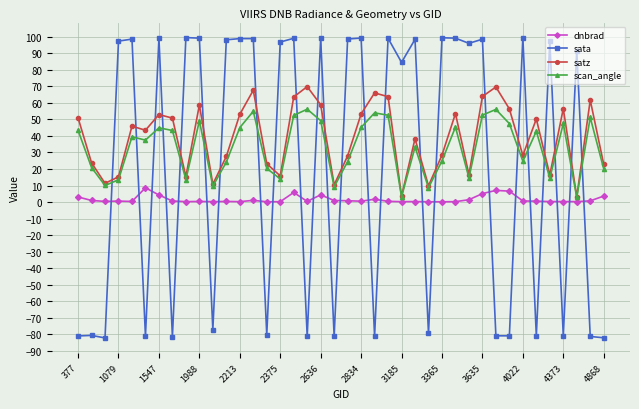

What are all the series names shown in the legend?

dnbrad, sata, satz, scan_angle